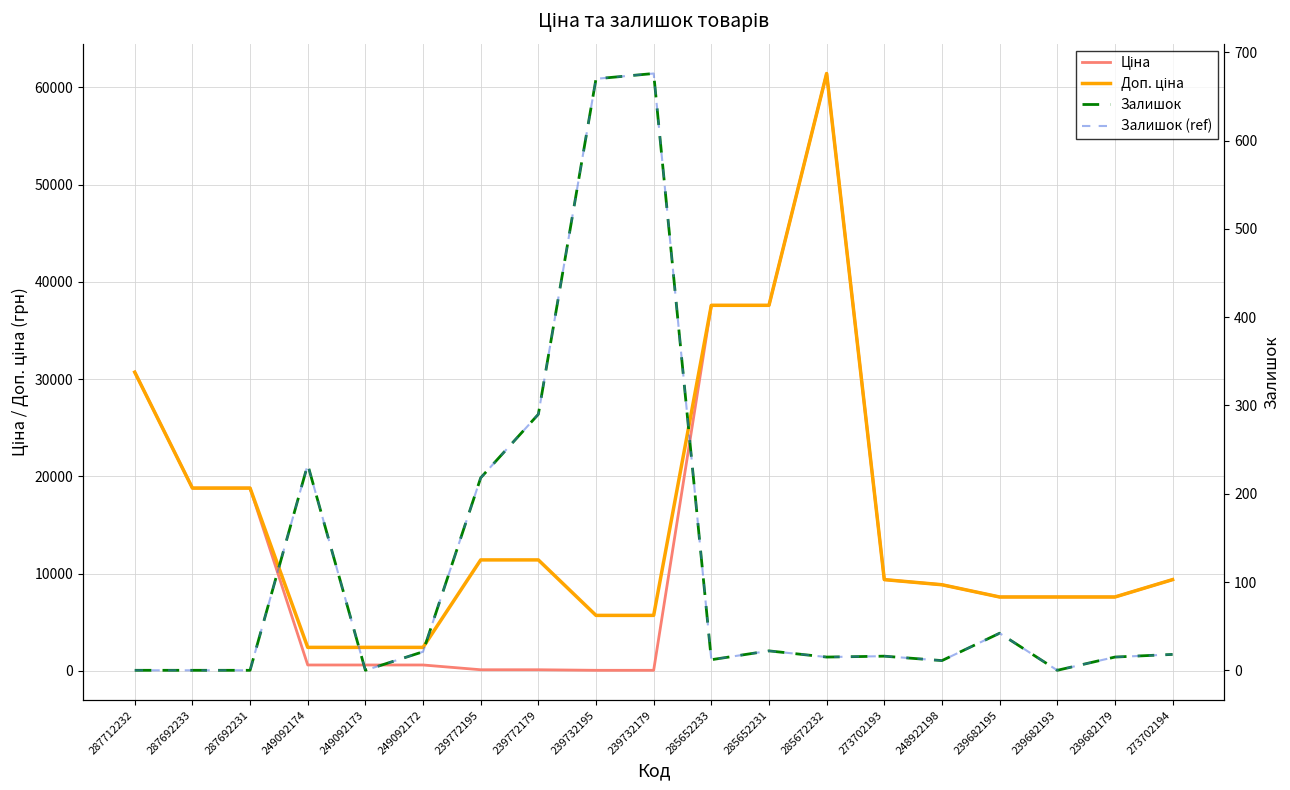

True or false: Залишок has a value of 6.9 at 285652233.

False